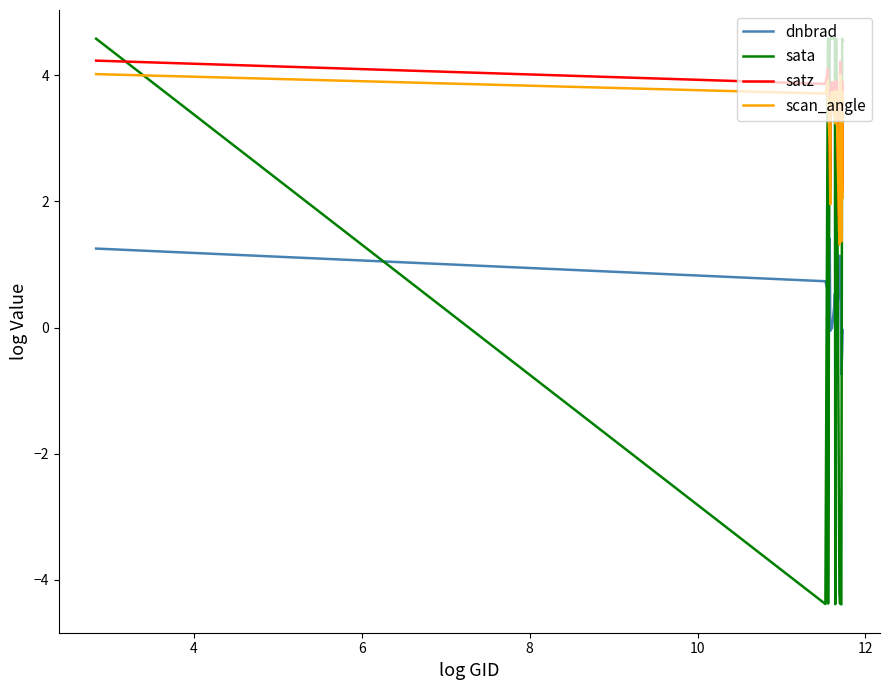

True or false: satz and dnbrad intersect in this chart.

False